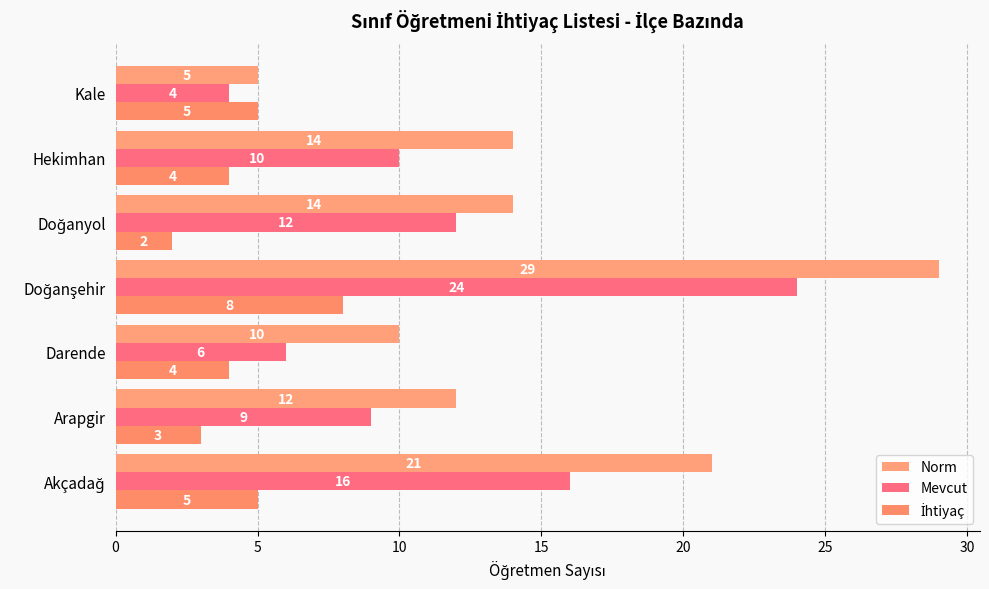

How many values in the Norm series are below 14?

3